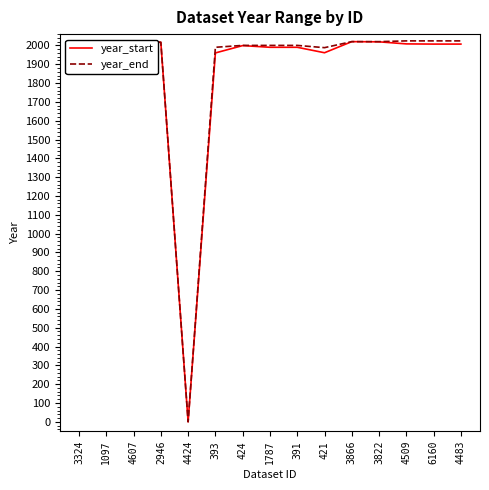

What is the label of the 7th point from the right?

391